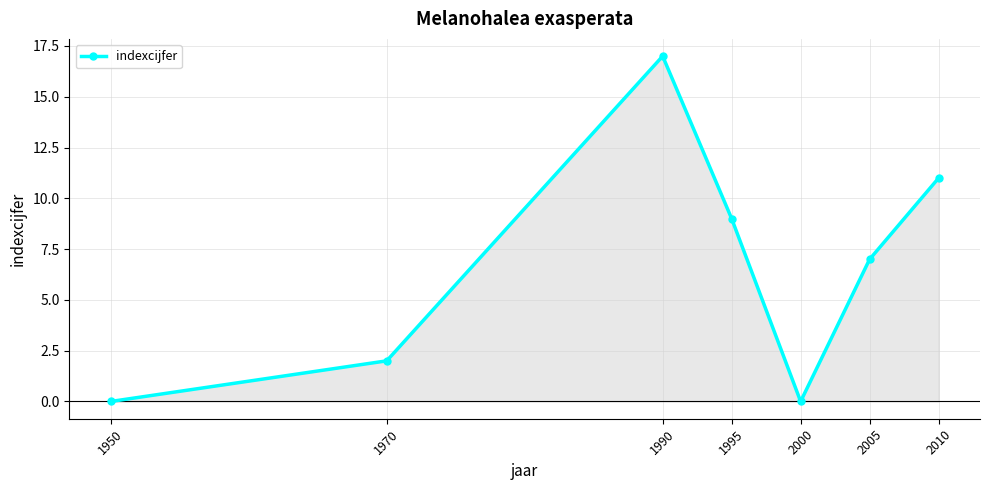

How many interior local valleys (lower than both neighbors) does the data have?

1